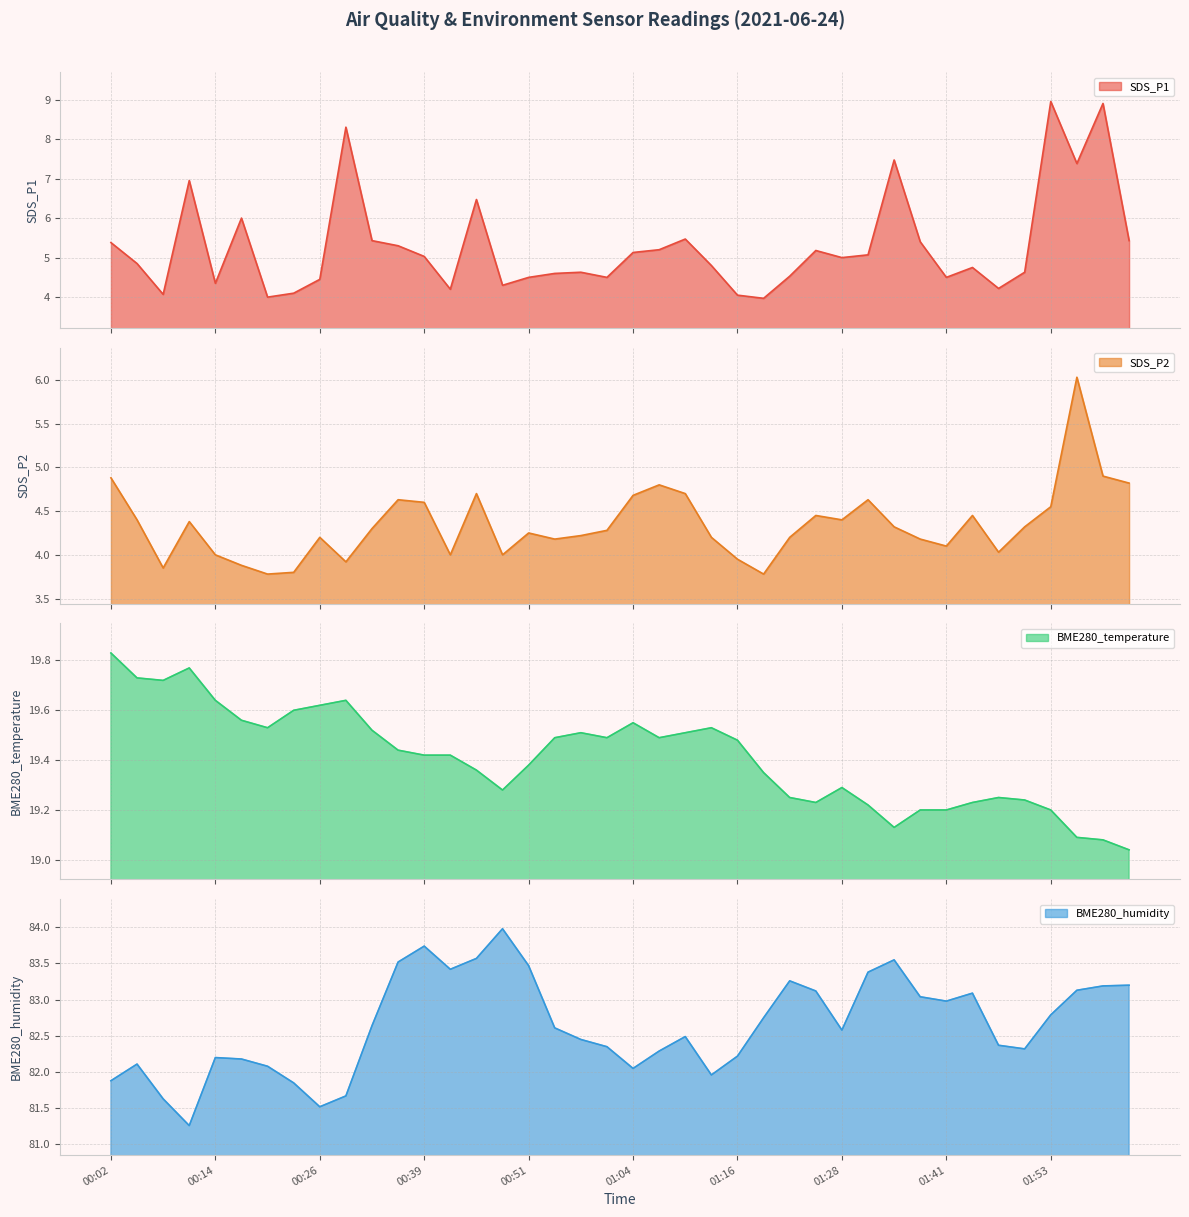

What is the difference between the highest and lowest values at 01:31?

78.8